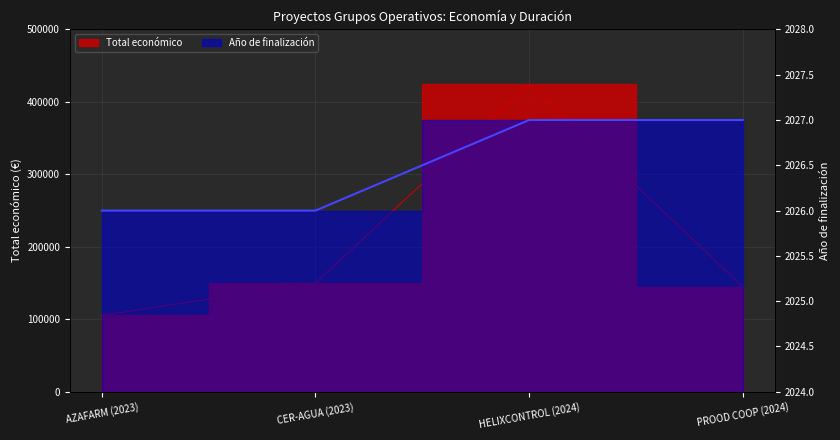

The Año de finalización series shows 2027 at PROOD COOP (2024). True or false?

True